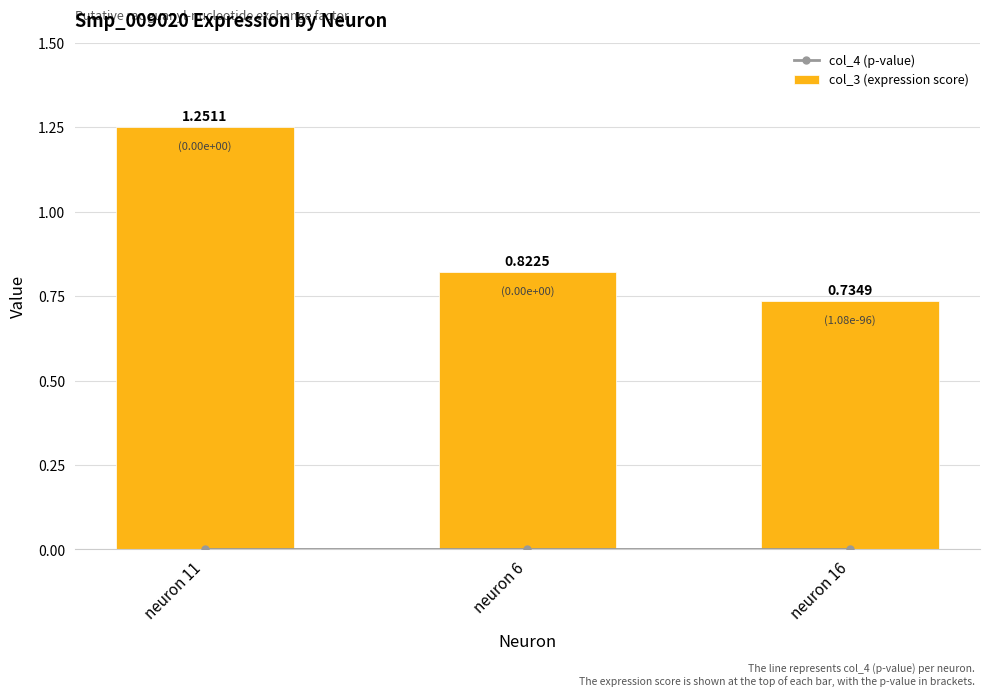

What is the label of the 3rd bar from the left?

neuron 16